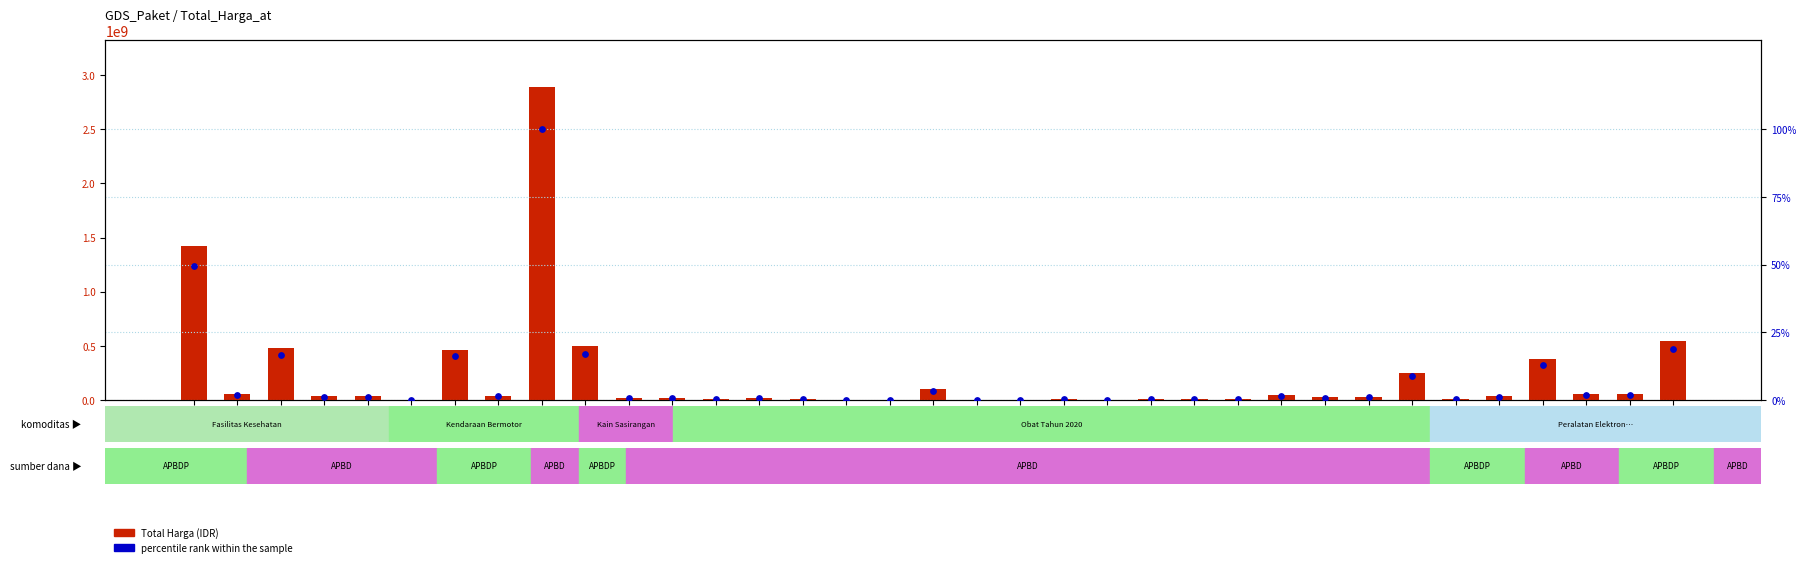

At how many categories does at least one series exceed 2452588539?

1